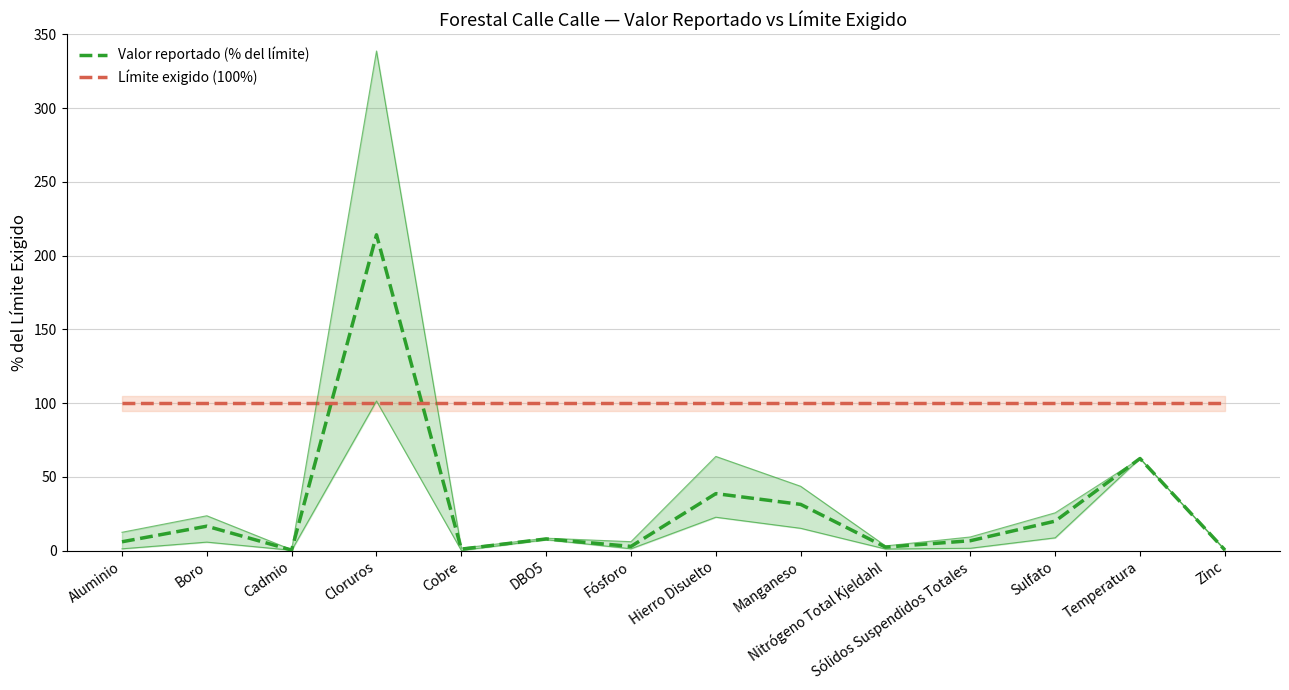

Which series ends up on top after the final intersection of Valor reportado (% del límite) and Límite exigido (100%)?

Límite exigido (100%)